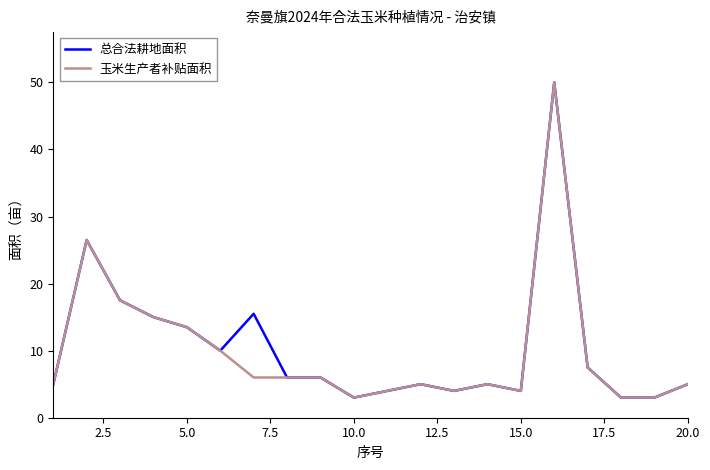

True or false: 玉米生产者补贴面积 has more than 1 interior local peaks.

True